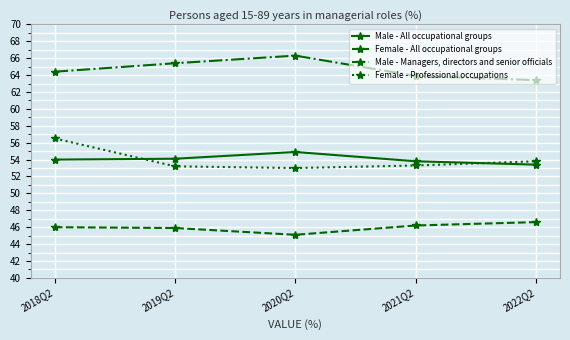

True or false: Male - Managers, directors and senior officials and Female - All occupational groups intersect in this chart.

False